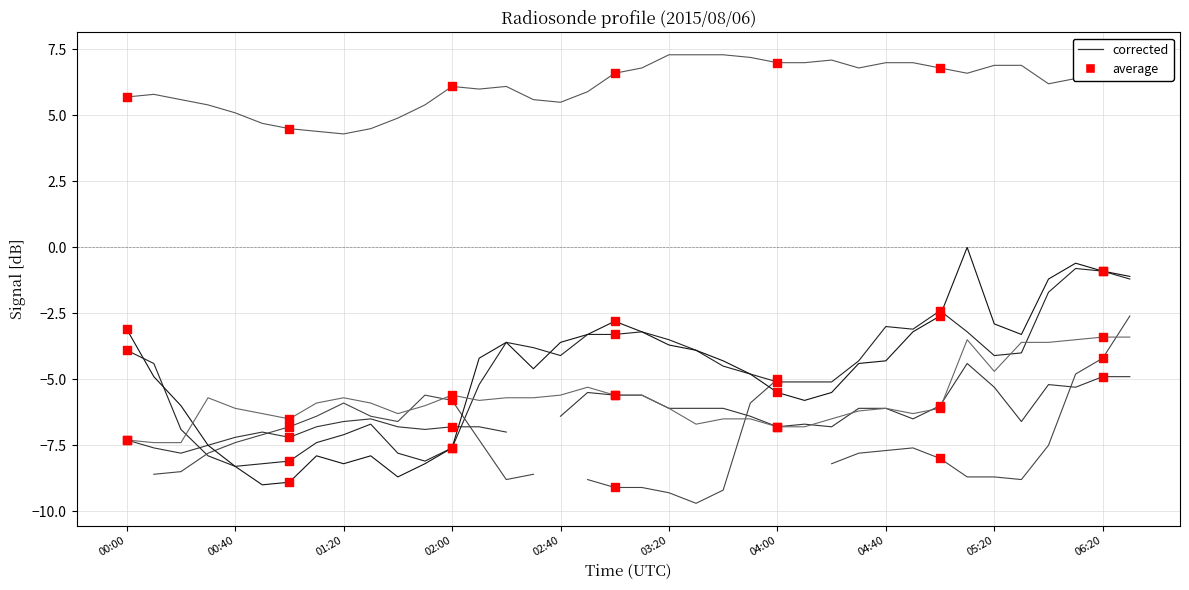

Between 00:40 and 04:00, which is larger?

04:00